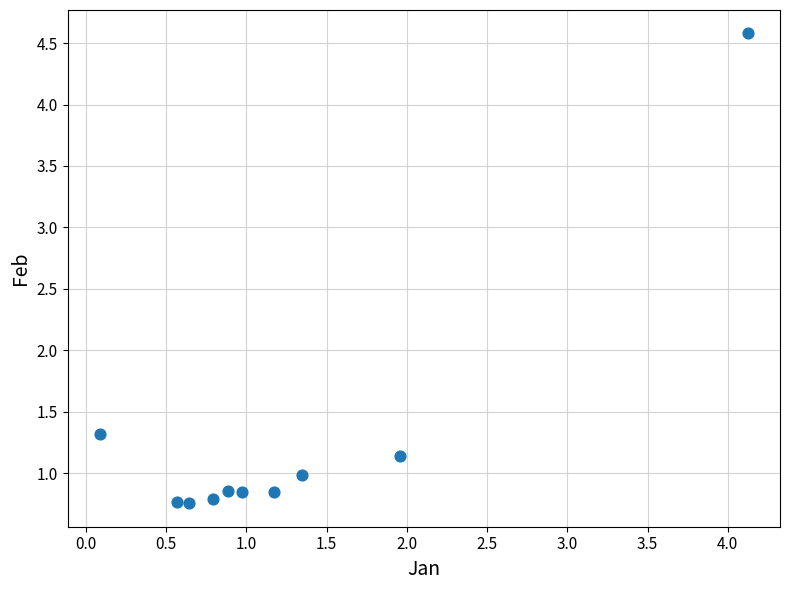

What is the average X value?

1.3